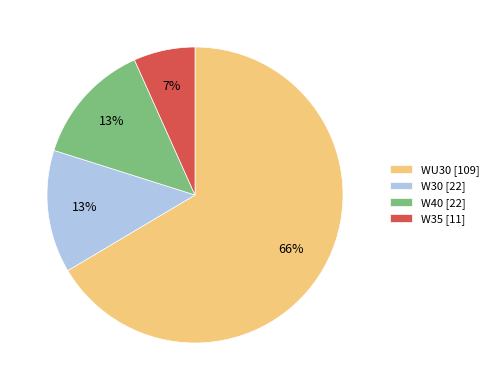

Does WU30 account for over 50% of the chart?

Yes